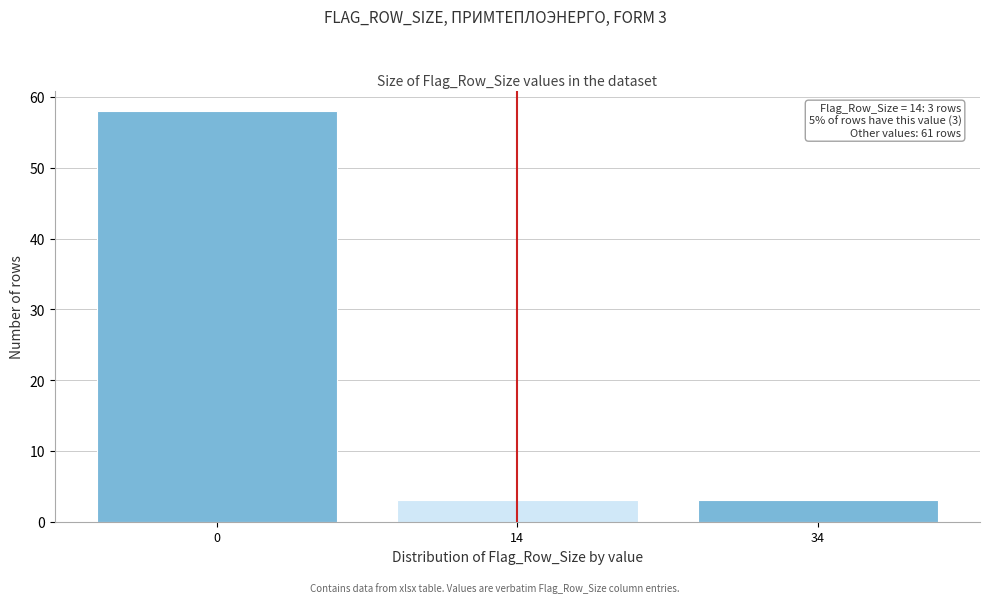

Reading left to right, what are all the values shown in this chart?

0=58	14=3	34=3